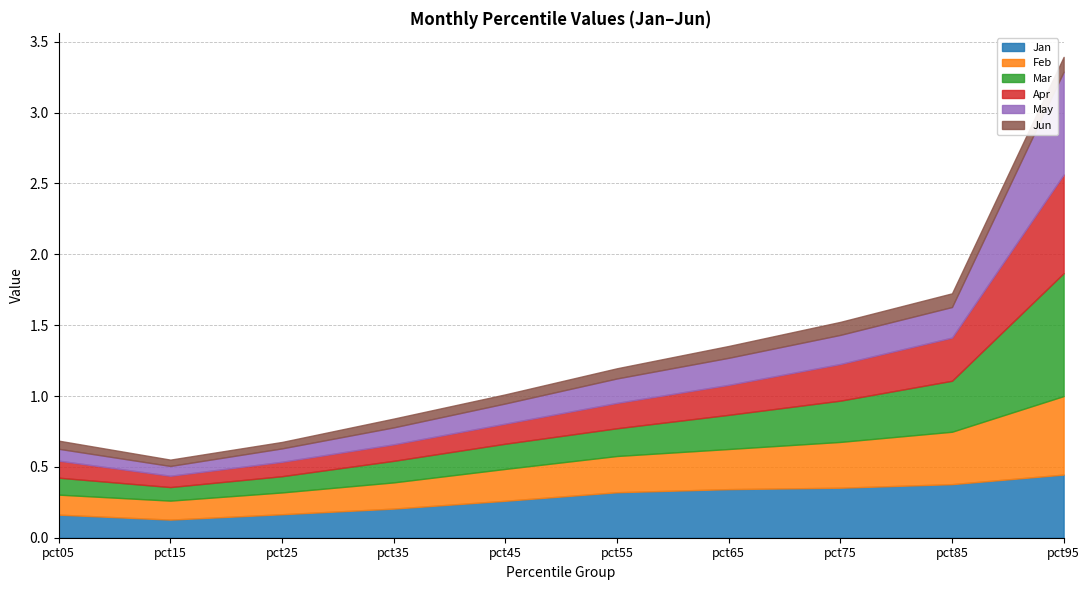

Is the value of Jan at pct45 greater than the value of Feb at pct45?

Yes